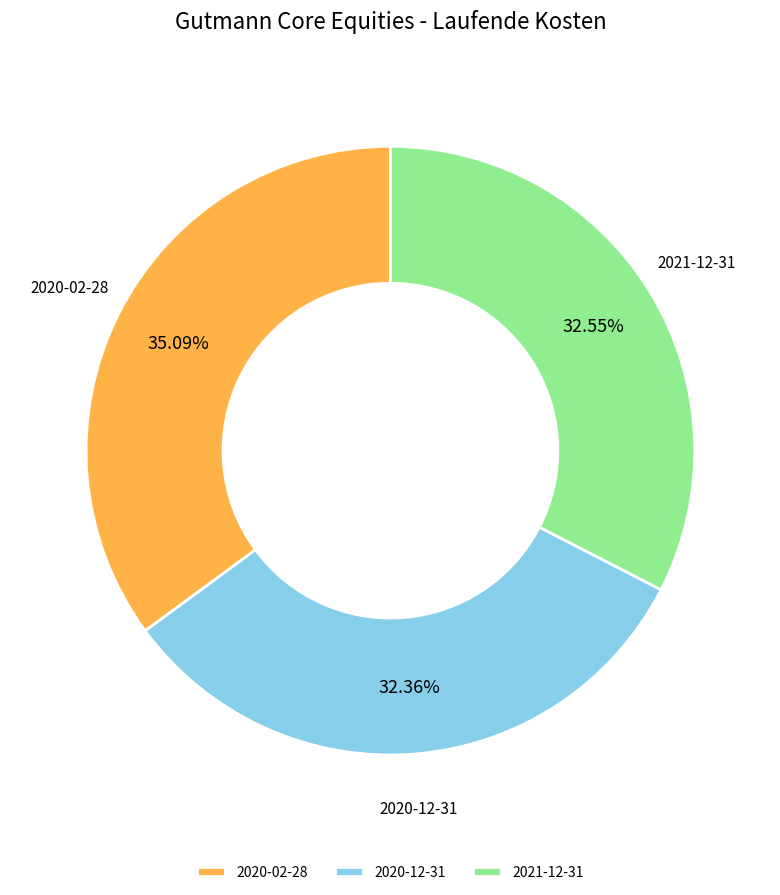

Which category has the biggest portion of the pie?

2020-02-28